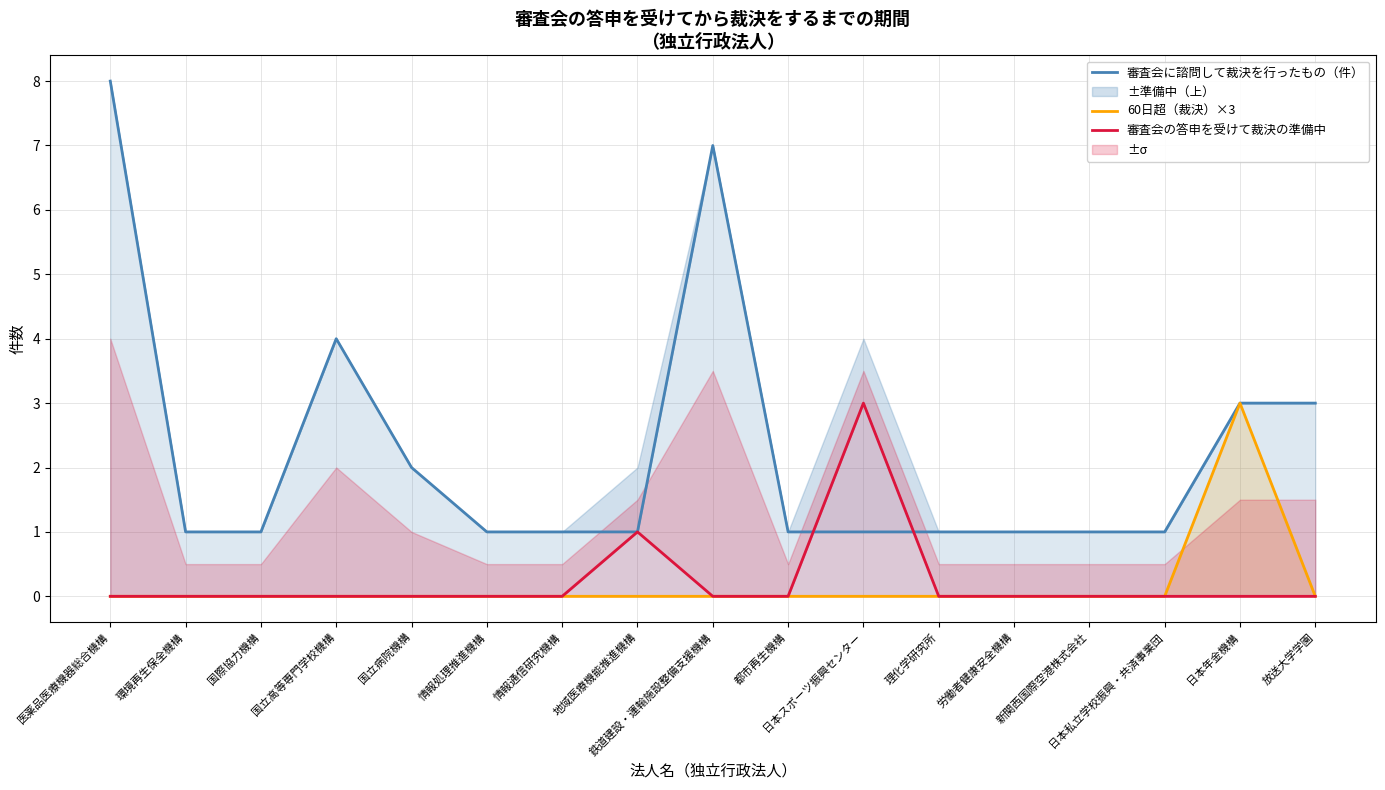

Where do 審査会の答申を受けて裁決の準備中 and 審査会に諮問して裁決を行ったもの（件） first cross each other?

都市再生機構 and 日本スポーツ振興センター